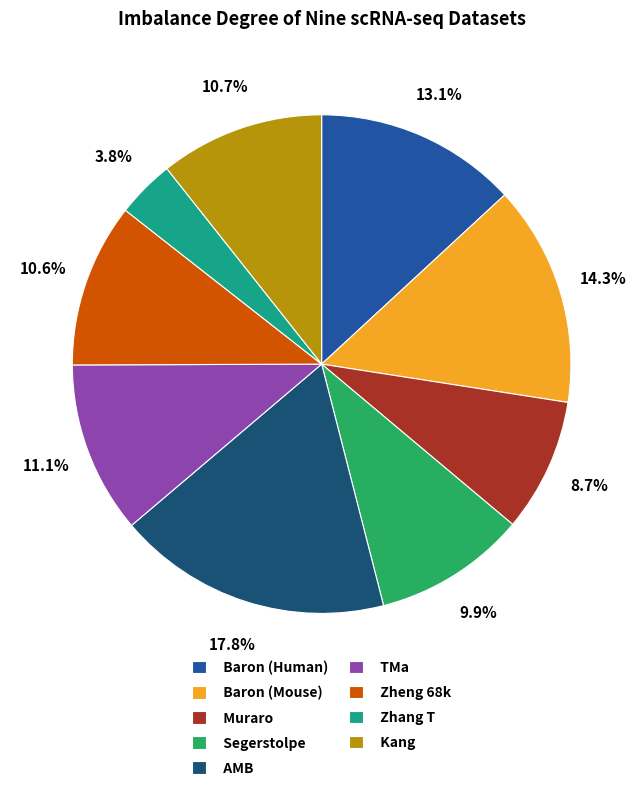

How many segments does this pie chart have?

9